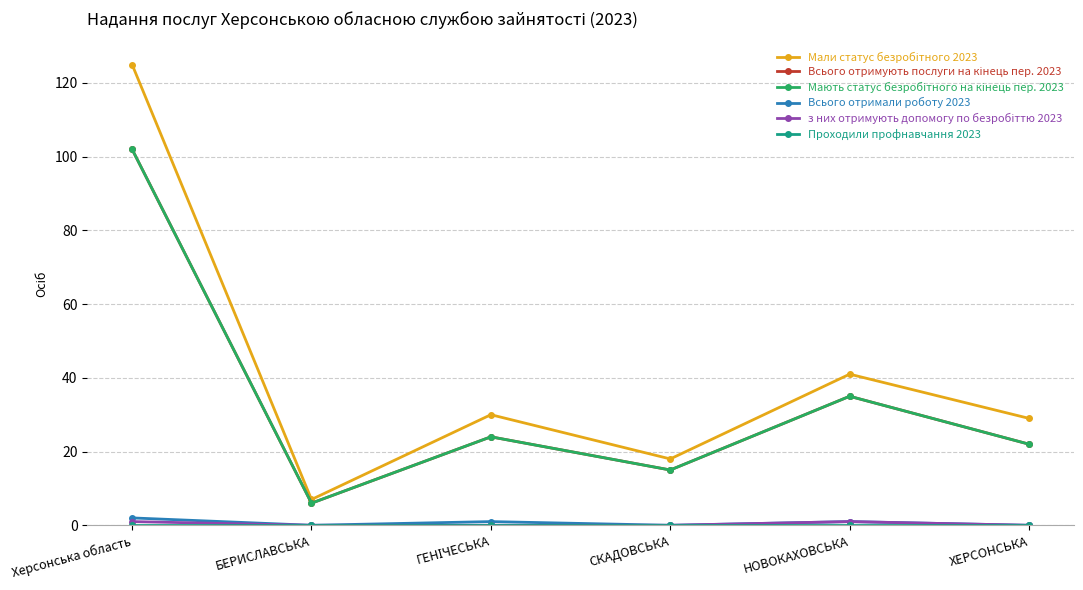

What is the sum of all Всього отримують послуги на кінець пер. 2023 values?

204